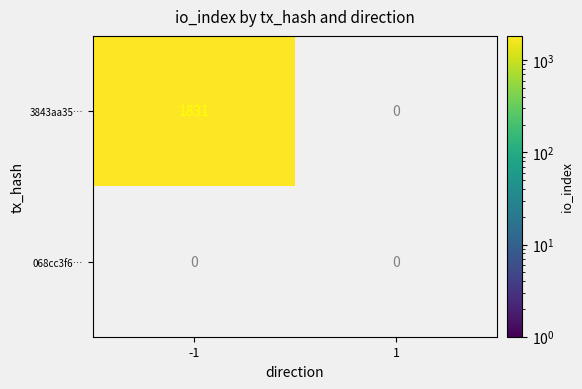

At which label is 3843aa3586a34e925873c419ed9df19735ab6ca closest to 915?

1